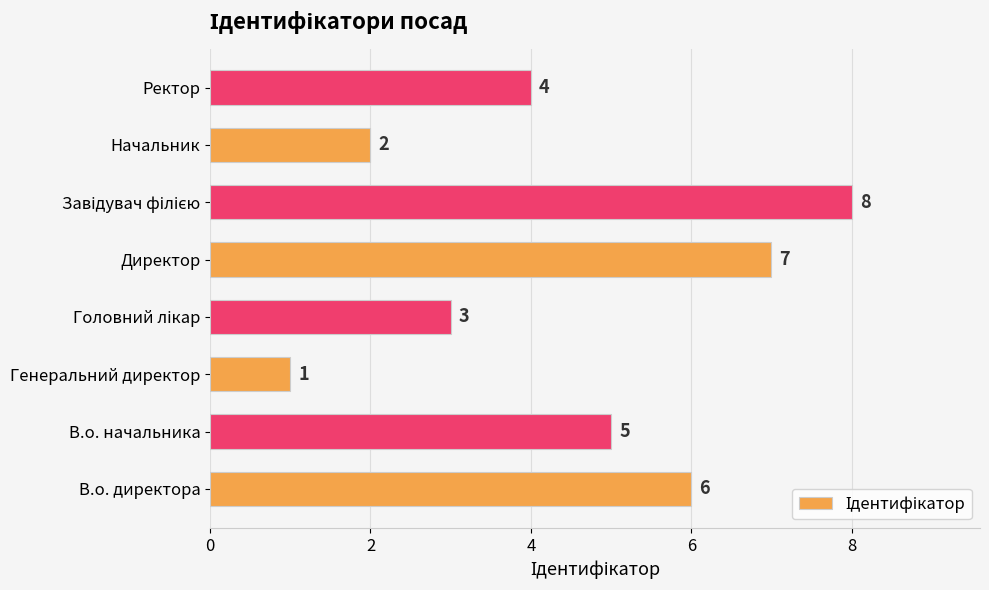

What is the difference between the maximum and minimum values?

7